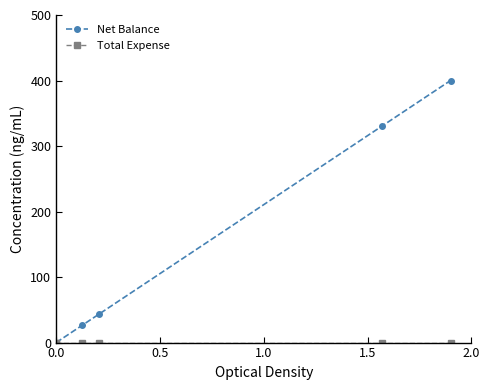

What is the difference between the maximum and minimum values in the Net Balance series?

400.0